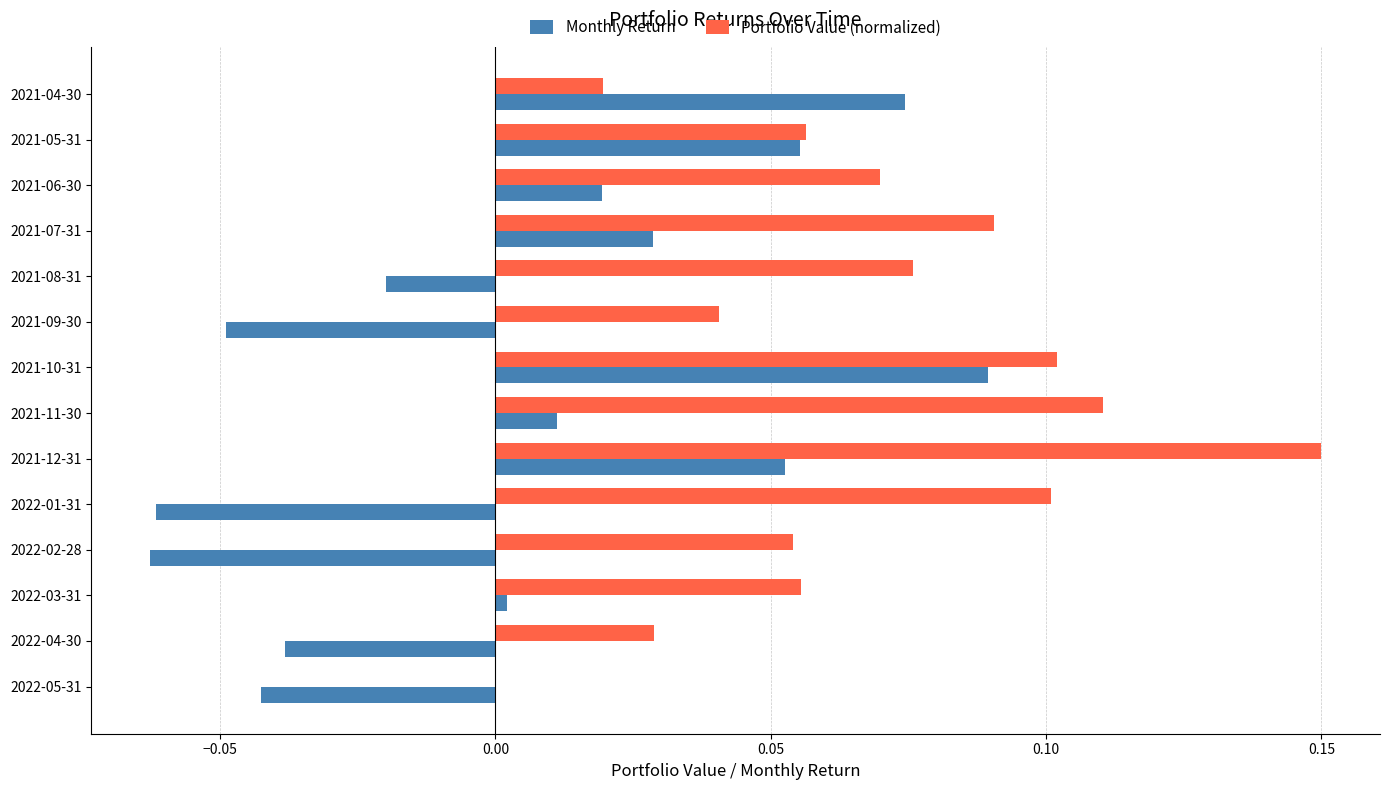

The Monthly Return series shows -0.1 at 2021-09-30. True or false?

False